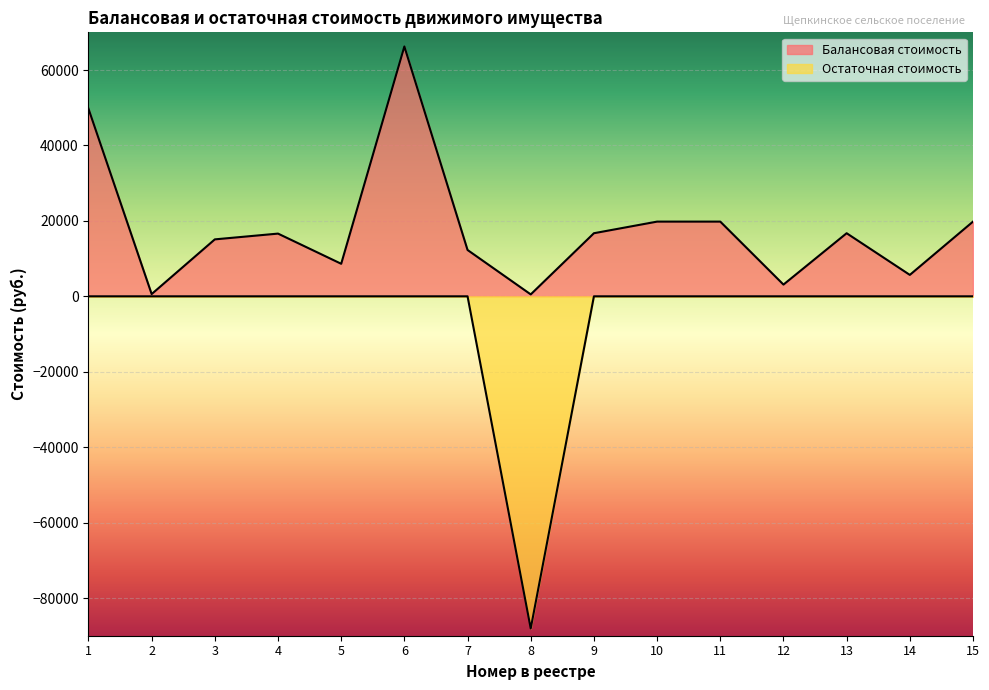

Which series has the largest total across all categories?

Балансовая стоимость